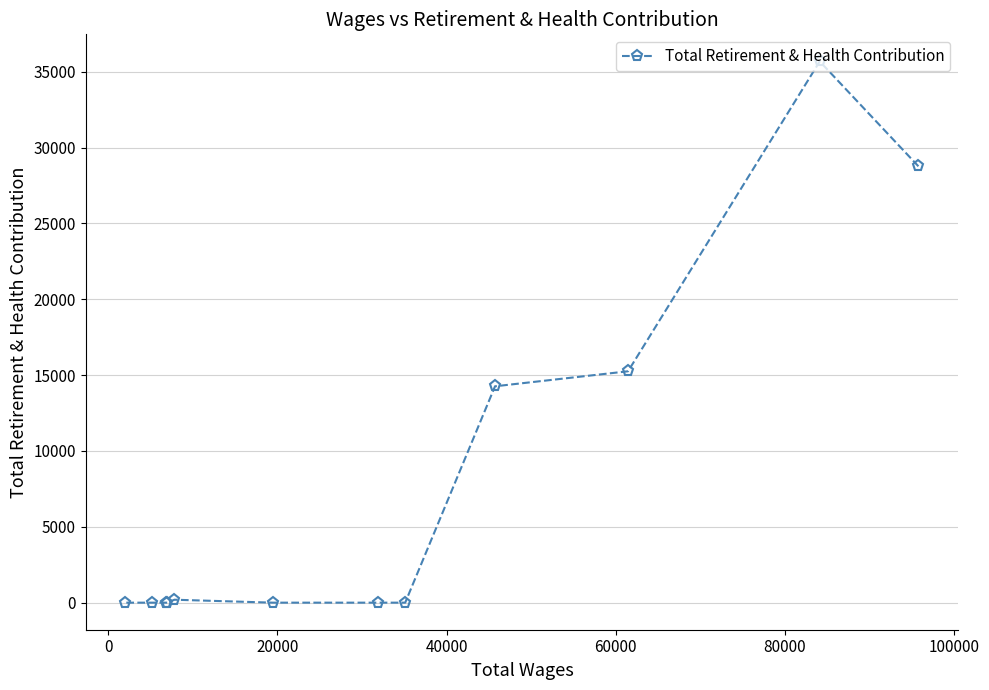

What is the maximum value shown in the chart?

35680